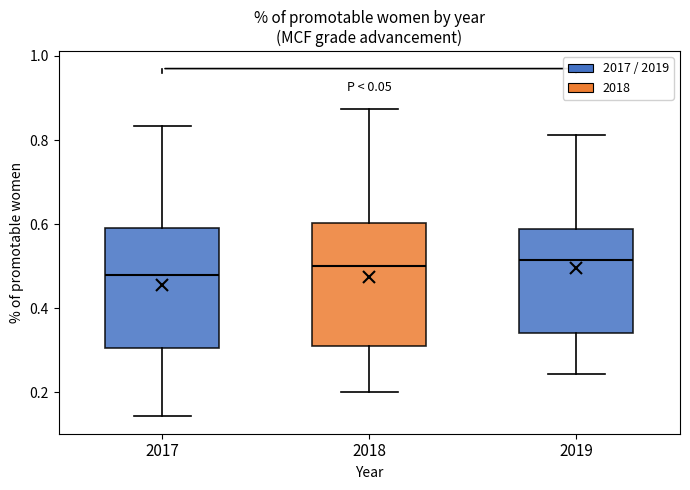

Reading left to right, transcribe this box plot: for each box, give where its median line is, the range the box spans, and where its two whiskers end, as read against the y-axis. The values are not printed on the chart, so give them approximately, as read against the axis.

2017: median 0.48, box 0.30 to 0.58, whiskers 0.14 to 0.84
2018: median 0.50, box 0.30 to 0.60, whiskers 0.20 to 0.88
2019: median 0.52, box 0.34 to 0.58, whiskers 0.24 to 0.82